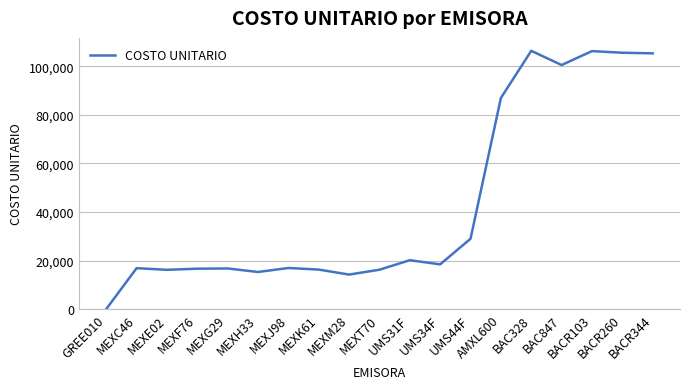

What position from the right is MEXT70?

10